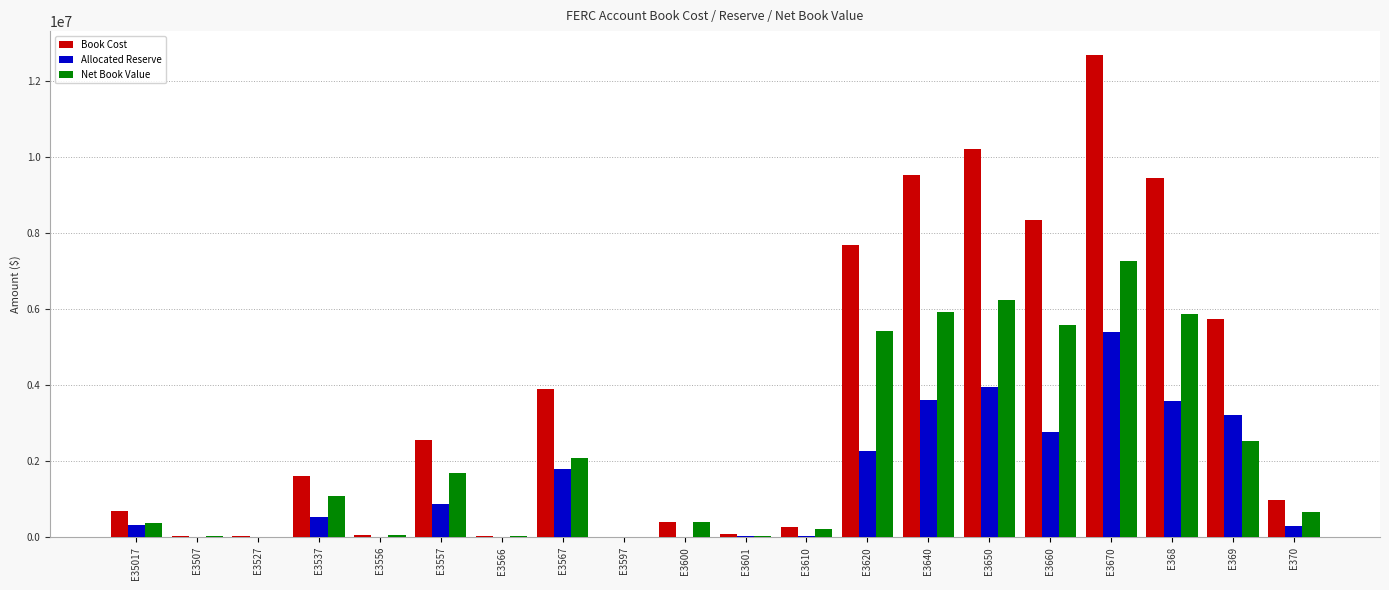

Is the value of Net Book Value at E35017 greater than the value of Book Cost at E3650?

No